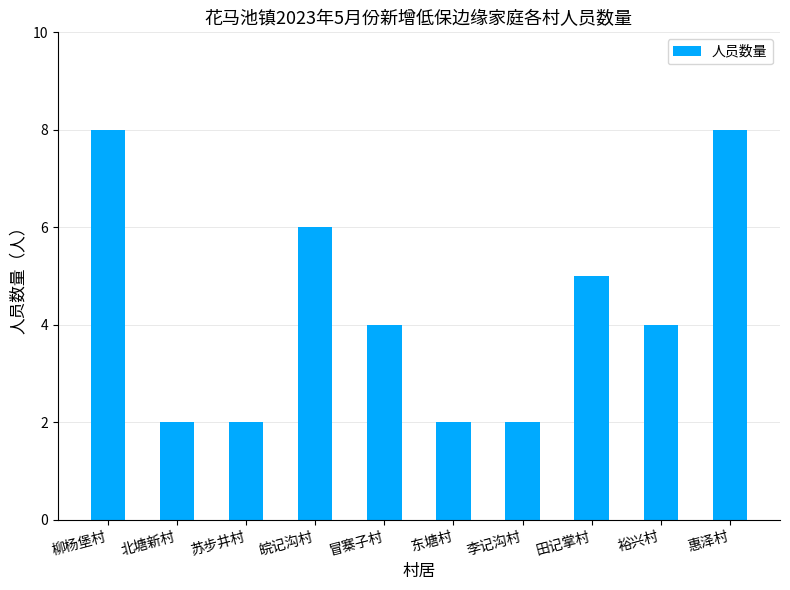

What is the difference between the maximum and minimum values?

6